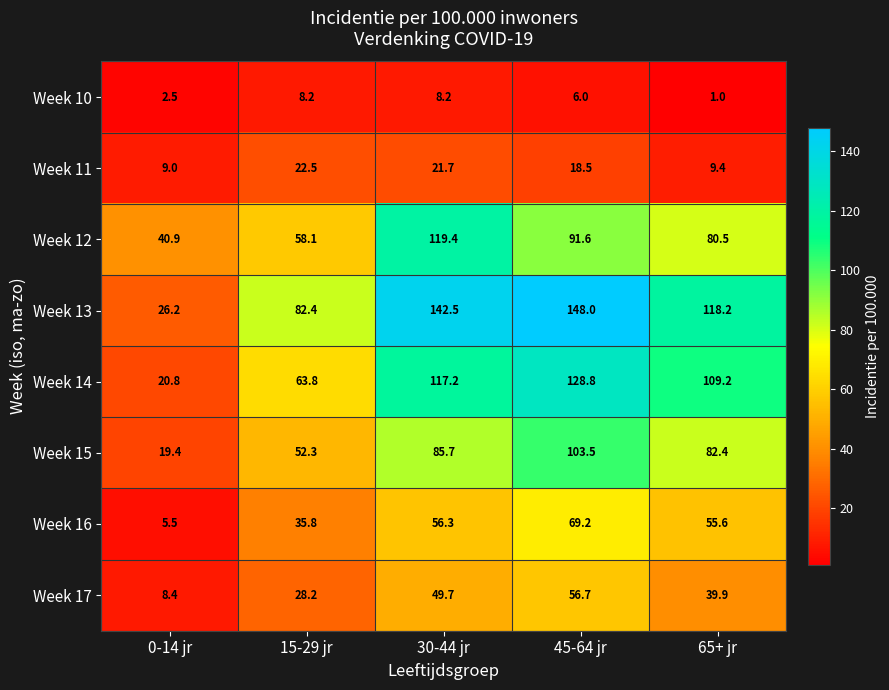

True or false: Week 10 has a value of 1.0 at 65+ jr.

True